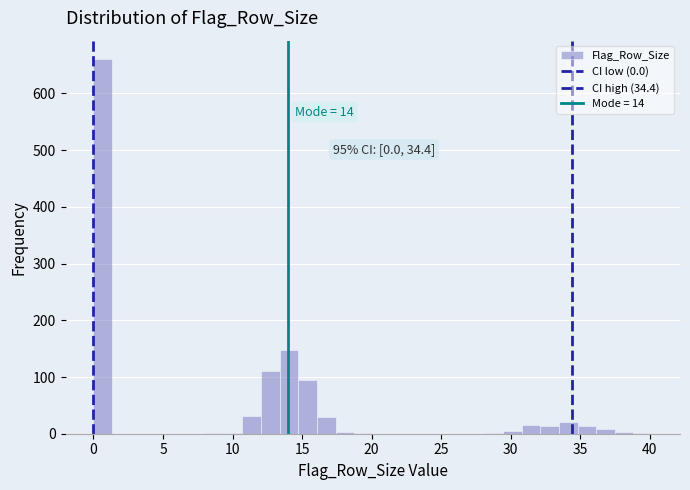

Around what value on the x-axis is the tallest bar? Give the approximate position of its centre, as read against the axis.

0.5